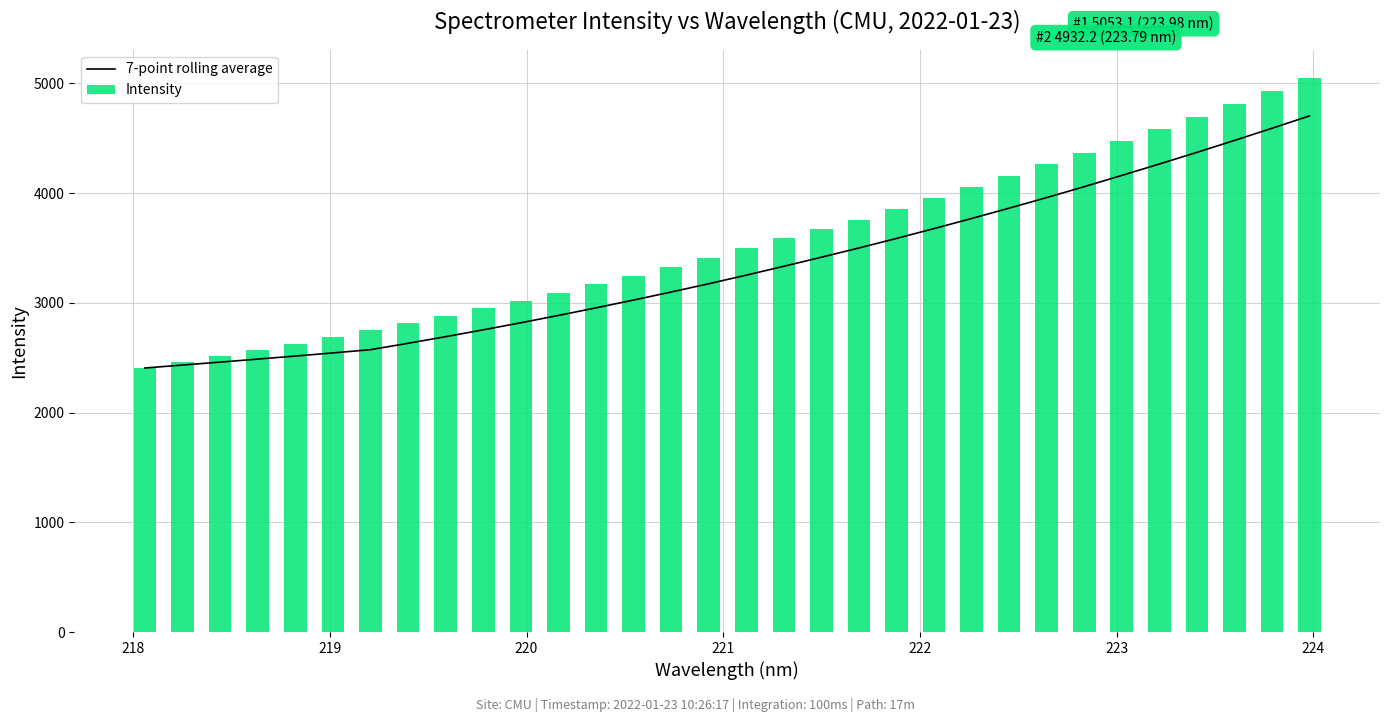

What is the difference between the maximum and minimum values in the Intensity series?

2646.6